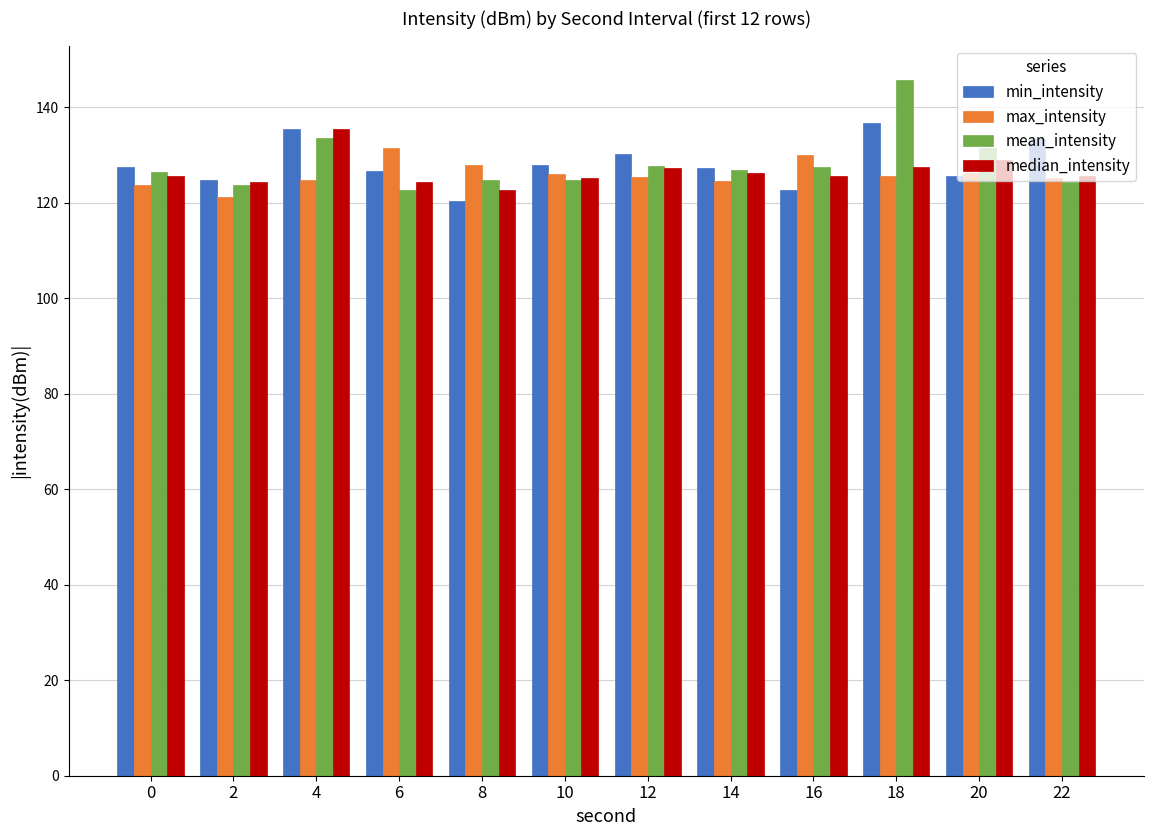

Are the bars horizontal?

No